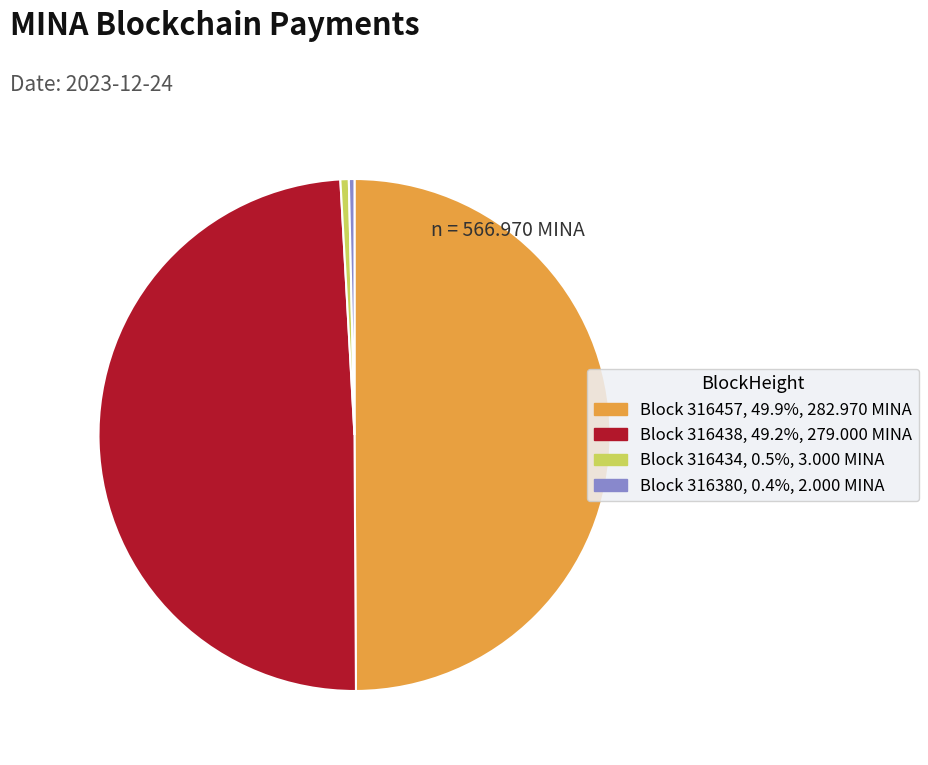

Does any single category account for the majority?

No